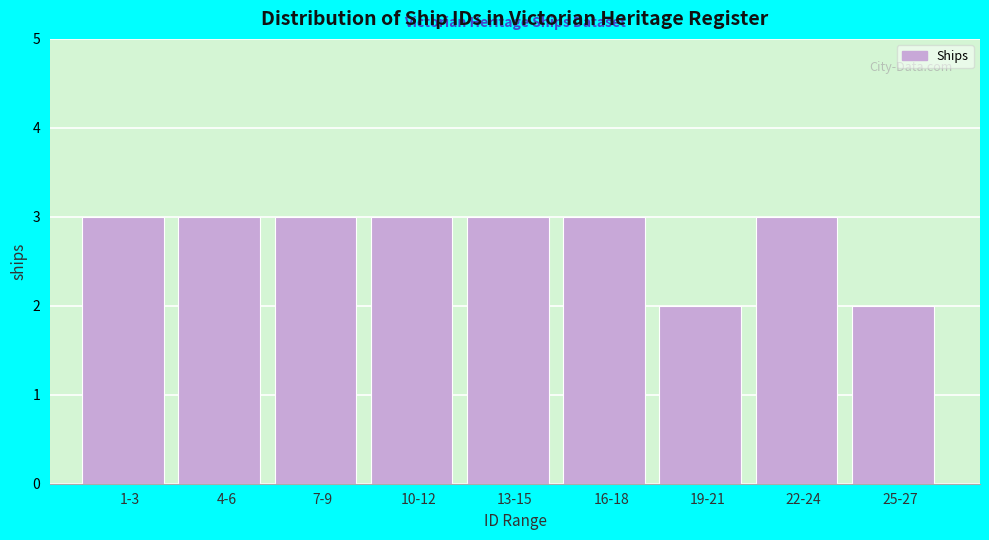

Reading left to right, what are all the values shown in this chart?

3	3	3	3	3	3	2	3	2